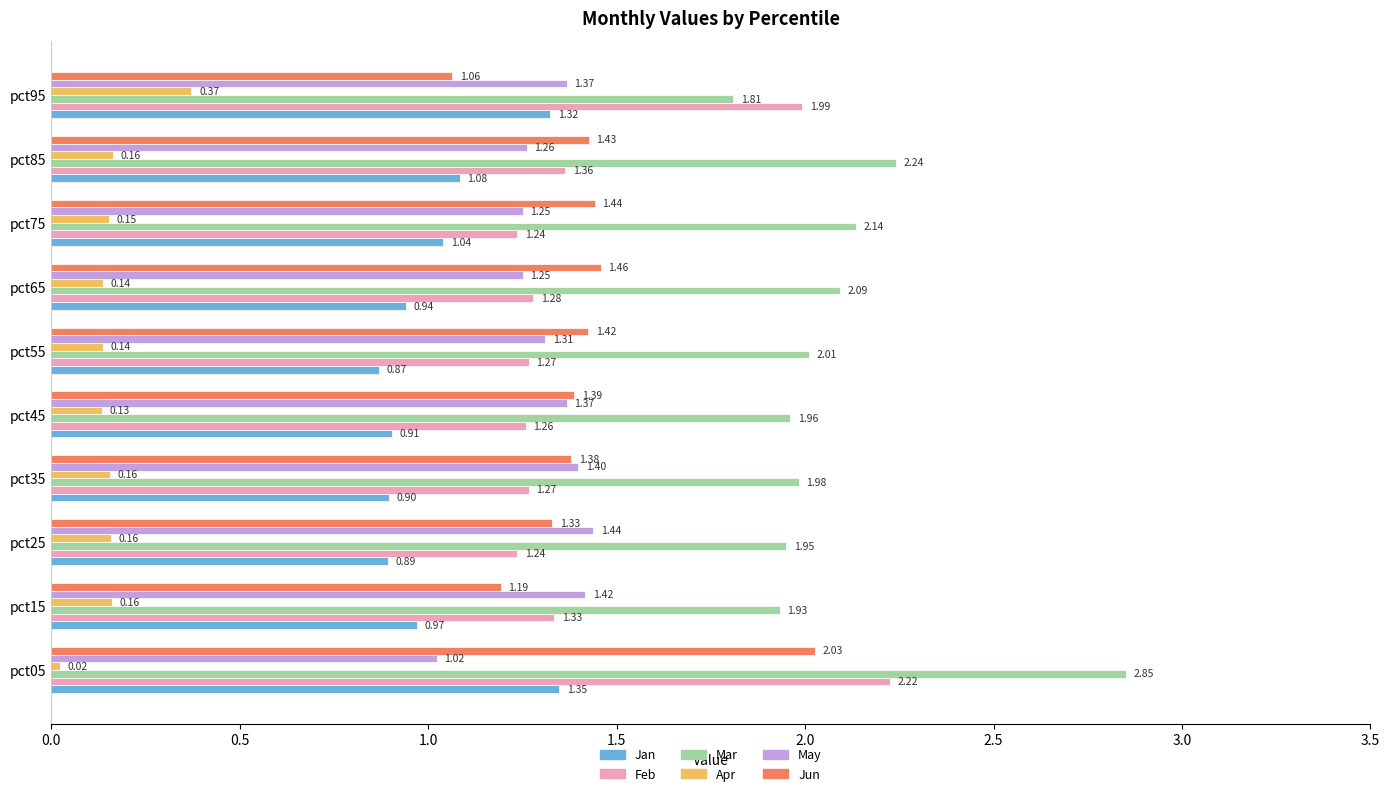

Which series has the widest spread of values?

Mar